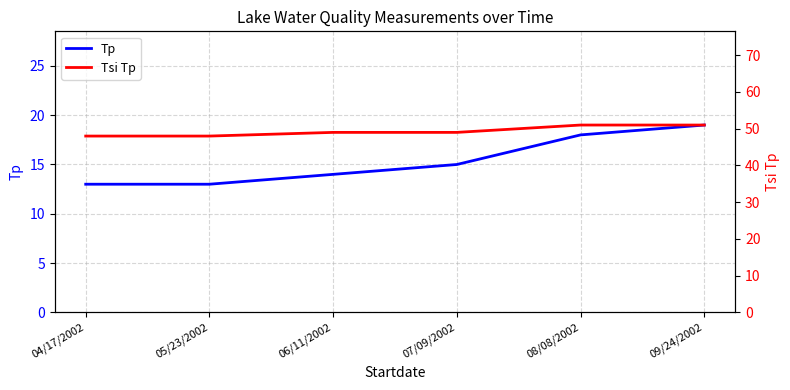

What are all the series names shown in the legend?

Tp, Tsi Tp